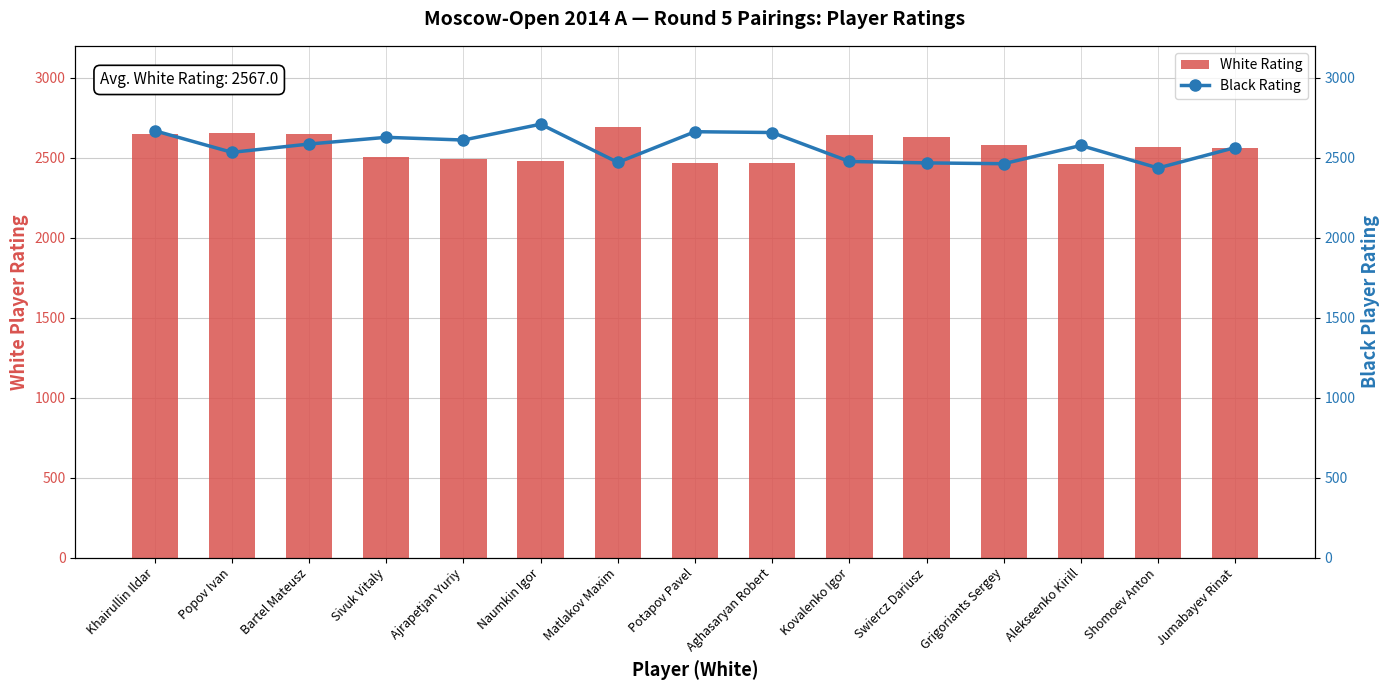

True or false: White Rating has a value of 4332 at Swiercz Dariusz.

False